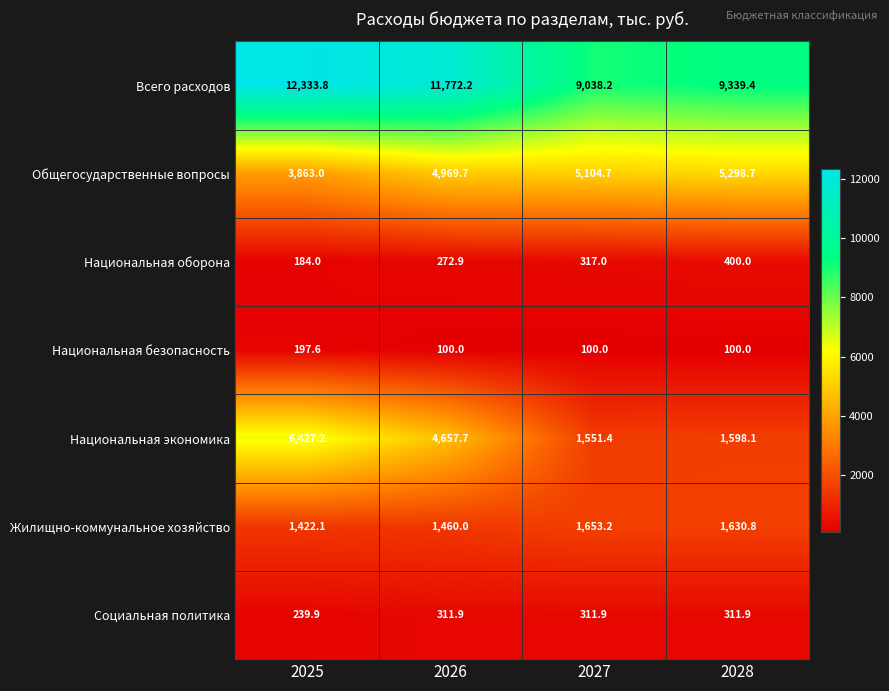

What is the average value of the Национальная экономика series?

3558.6